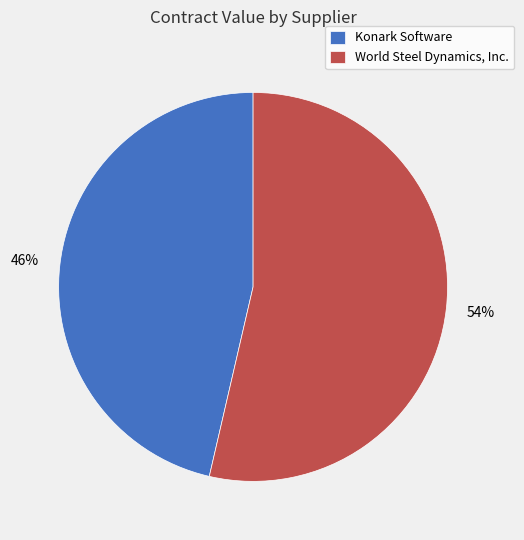

Between World Steel Dynamics, Inc. and Konark Software, which is larger?

World Steel Dynamics, Inc.